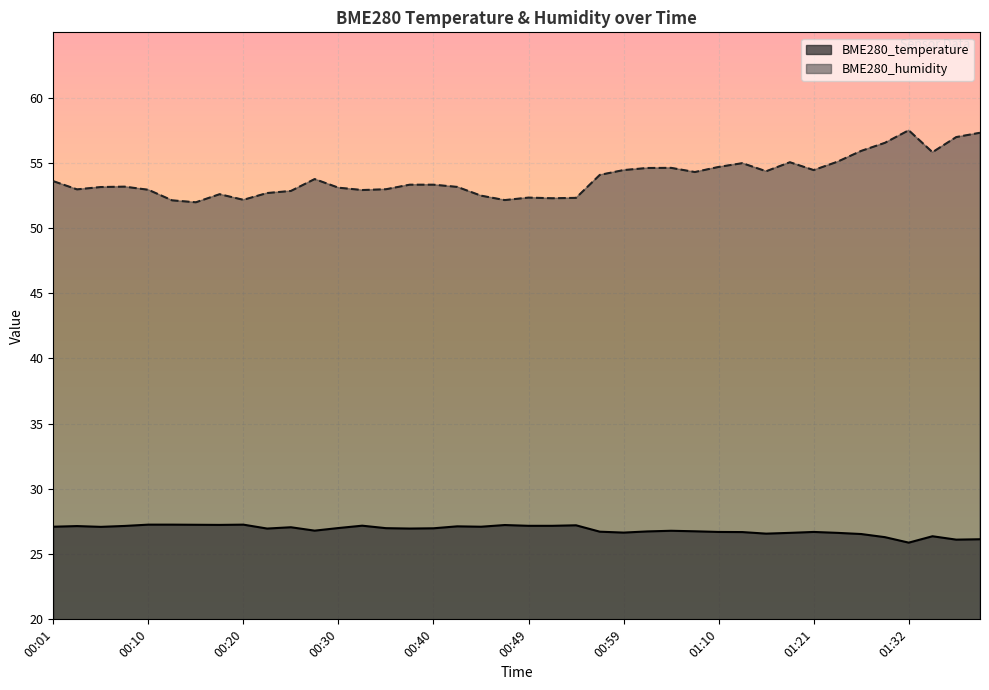

What are all the series names shown in the legend?

BME280_temperature, BME280_humidity